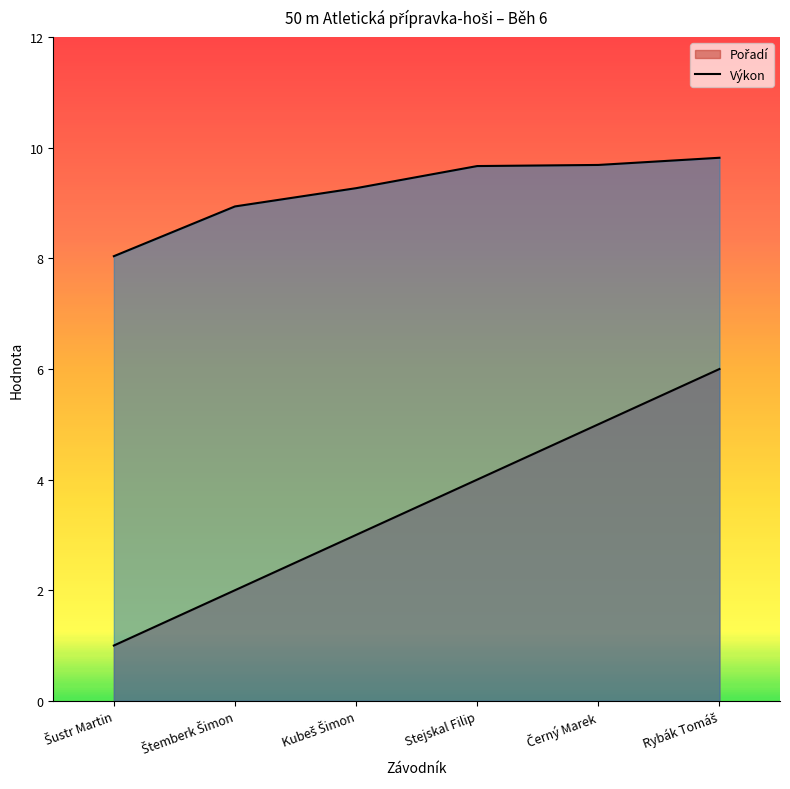

Where does the Pořadí series first go above 4?

Černý Marek